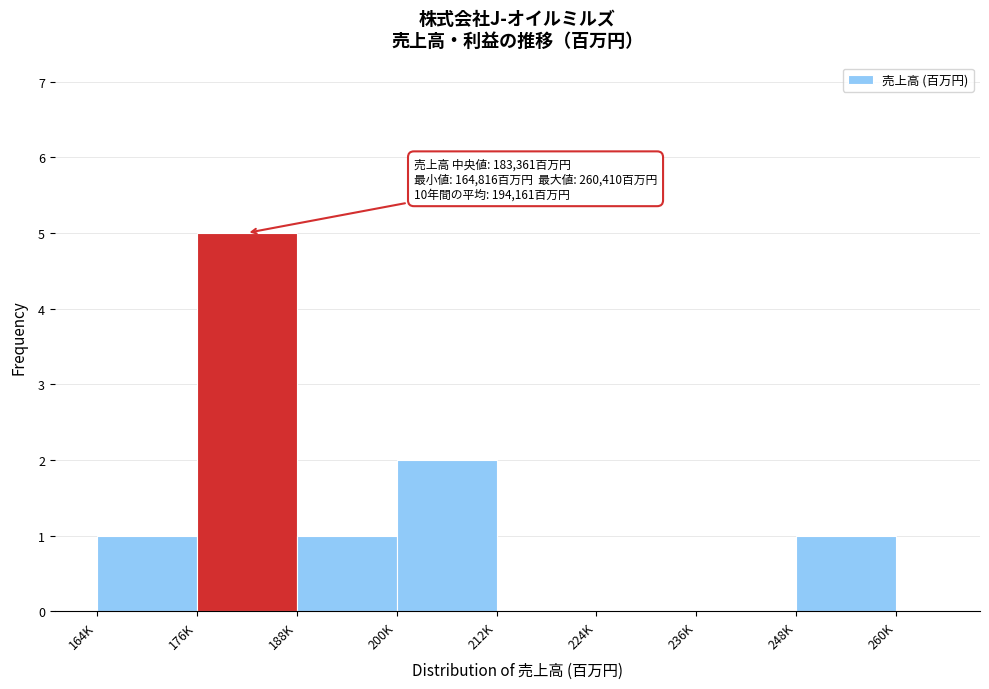

Reading left to right, list all the values displayed in this chart.

164K=1	176K=5	188K=1	200K=2	212K=0	224K=0	236K=0	248K=1